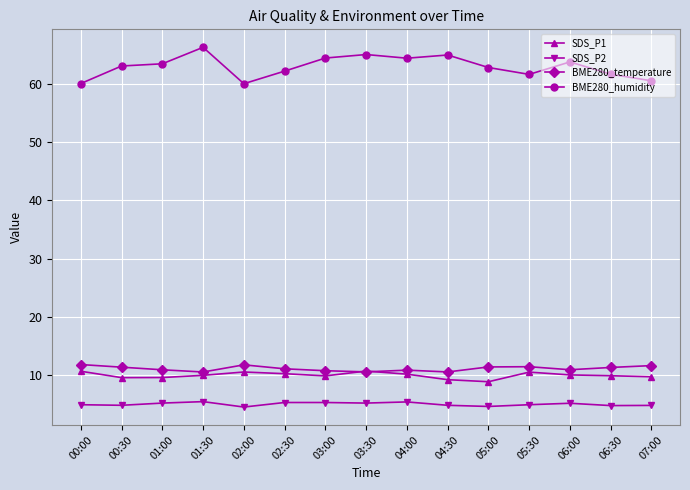

True or false: SDS_P2 has more than 0 interior local peaks.

True